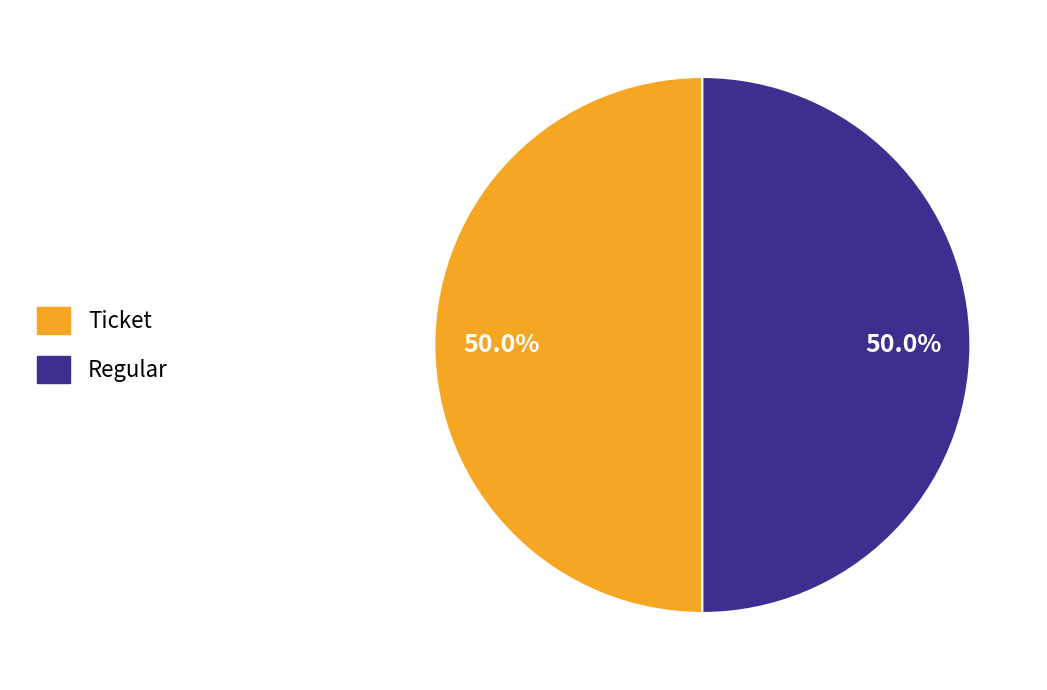

How many slices are in this pie chart?

2